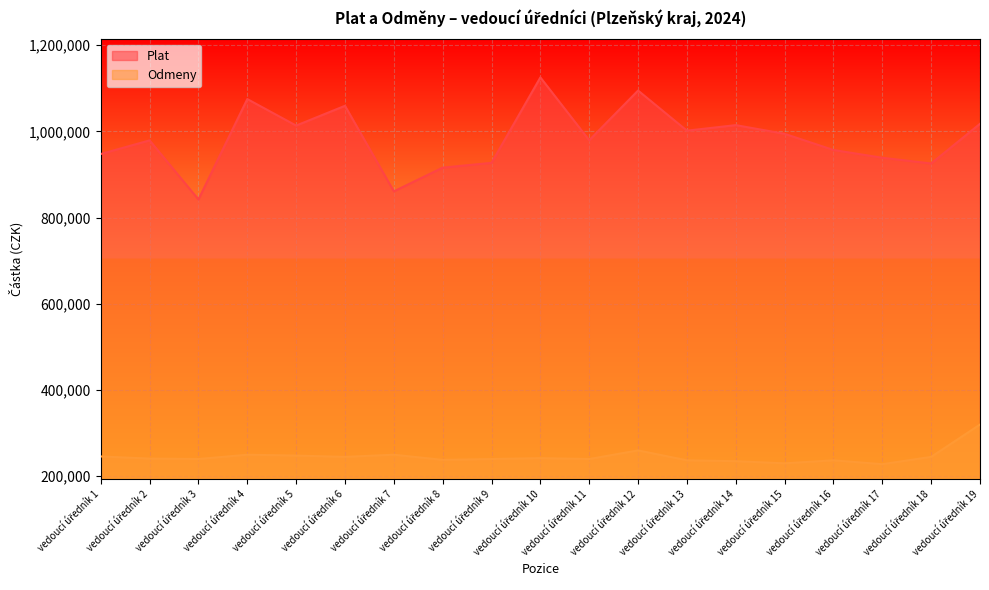

List the series in order of their peak value, lowest first.

Odmeny, Plat